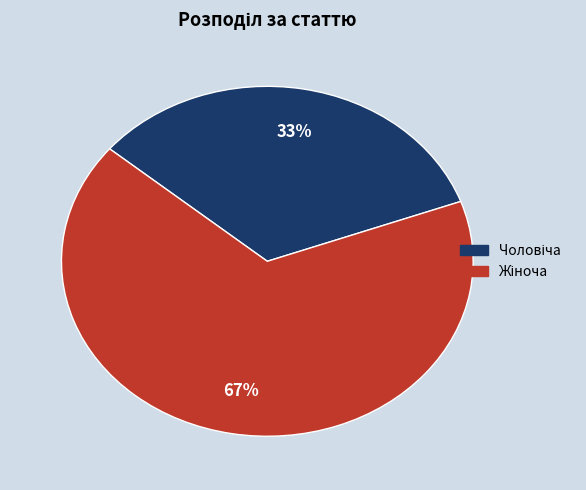

Is there a majority slice in this chart?

Yes